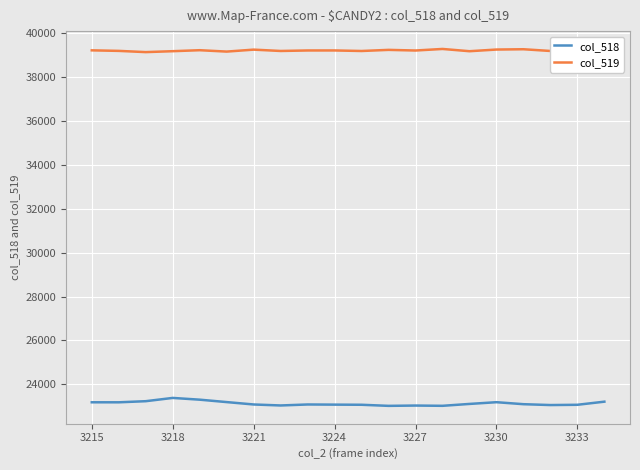

Which series has the widest spread of values?

col_518